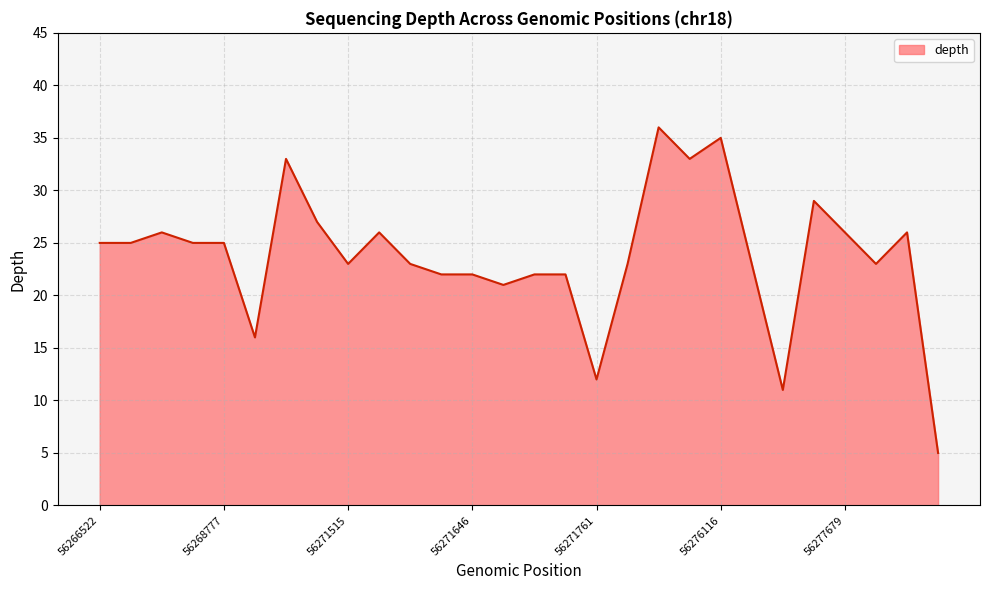

Reading left to right, what are all the values shown in this chart?

25	25	26	25	25	16	33	27	23	26	23	22	22	21	22	22	12	23	36	33	35	23	11	29	26	23	26	5